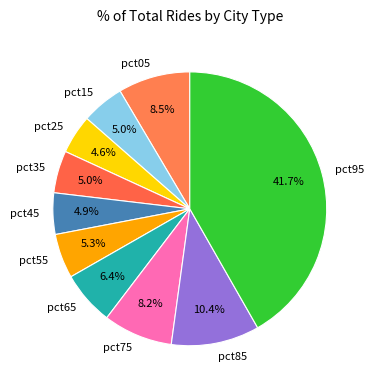

Which has a higher value, pct95 or pct85?

pct95